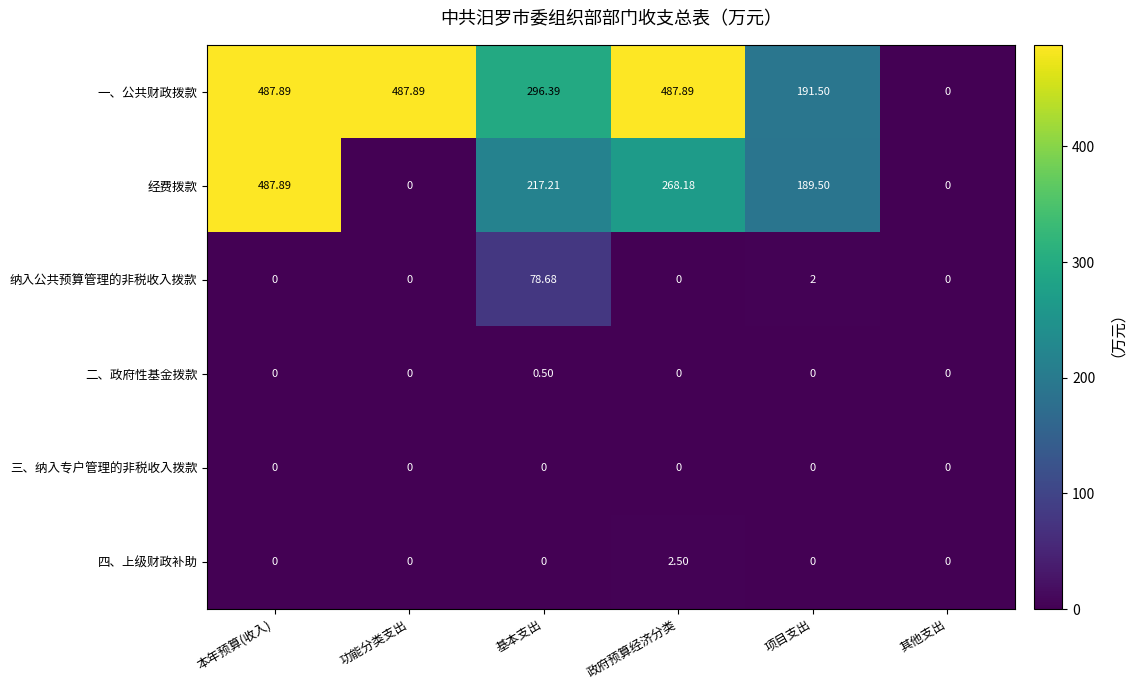

Between 本年预算(收入) and 政府预算经济分类, which series saw the biggest shift?

经费拨款